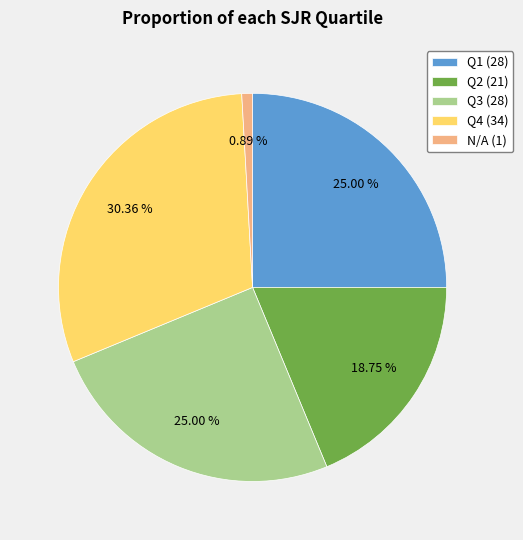

Is N/A (1) the majority of the pie?

No